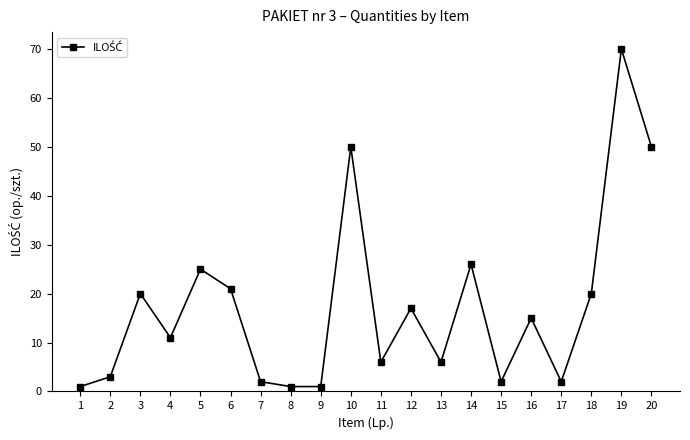

Does the chart display data point markers on the line(s)?

Yes